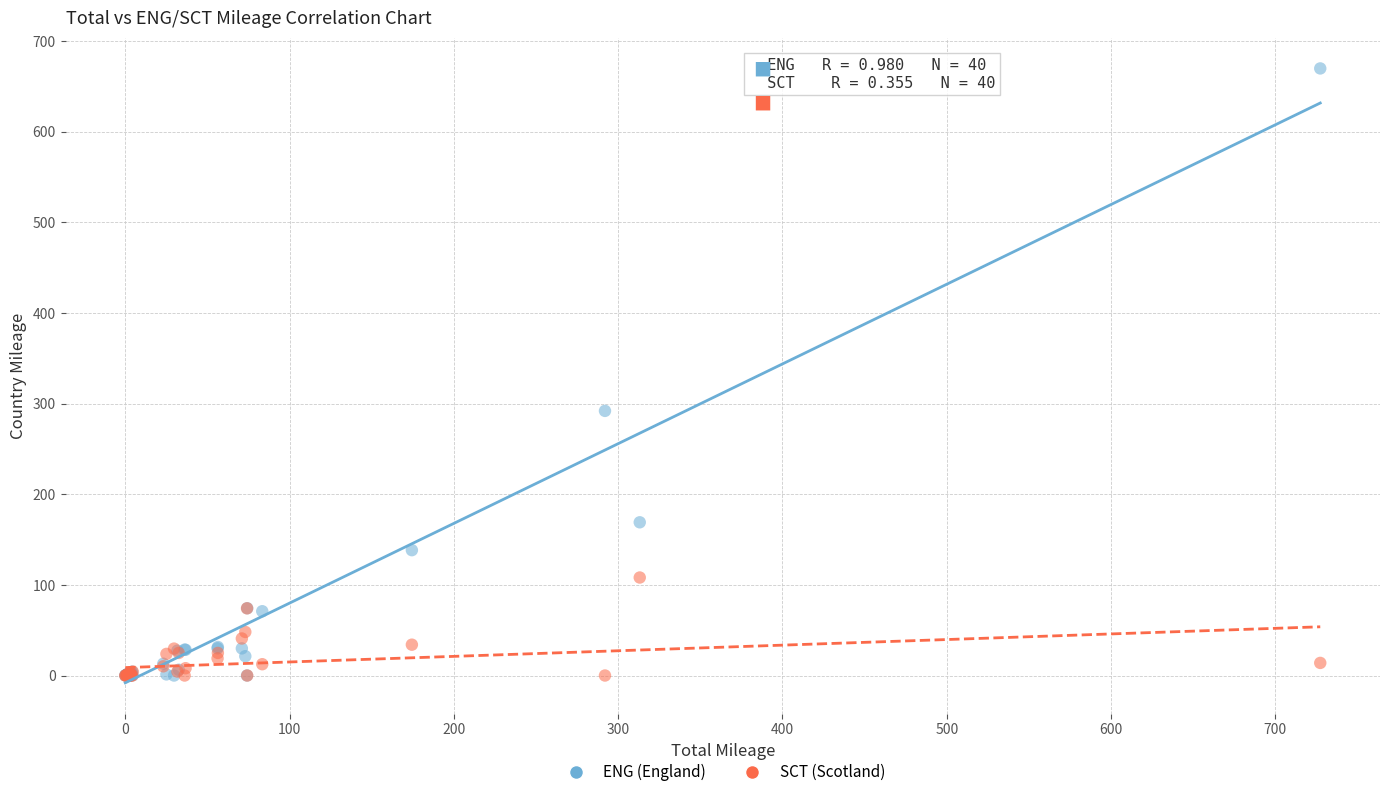

In the ENG (England) series, what Y value is closest to 334?

292.0